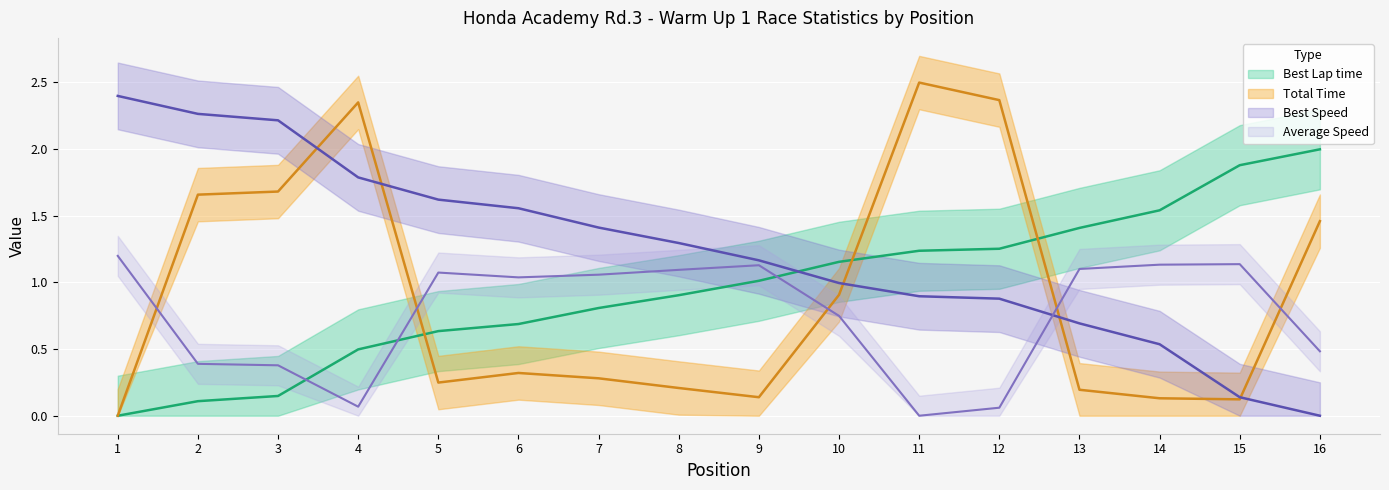

Which series changed the most between 11 and 15?

Total Time